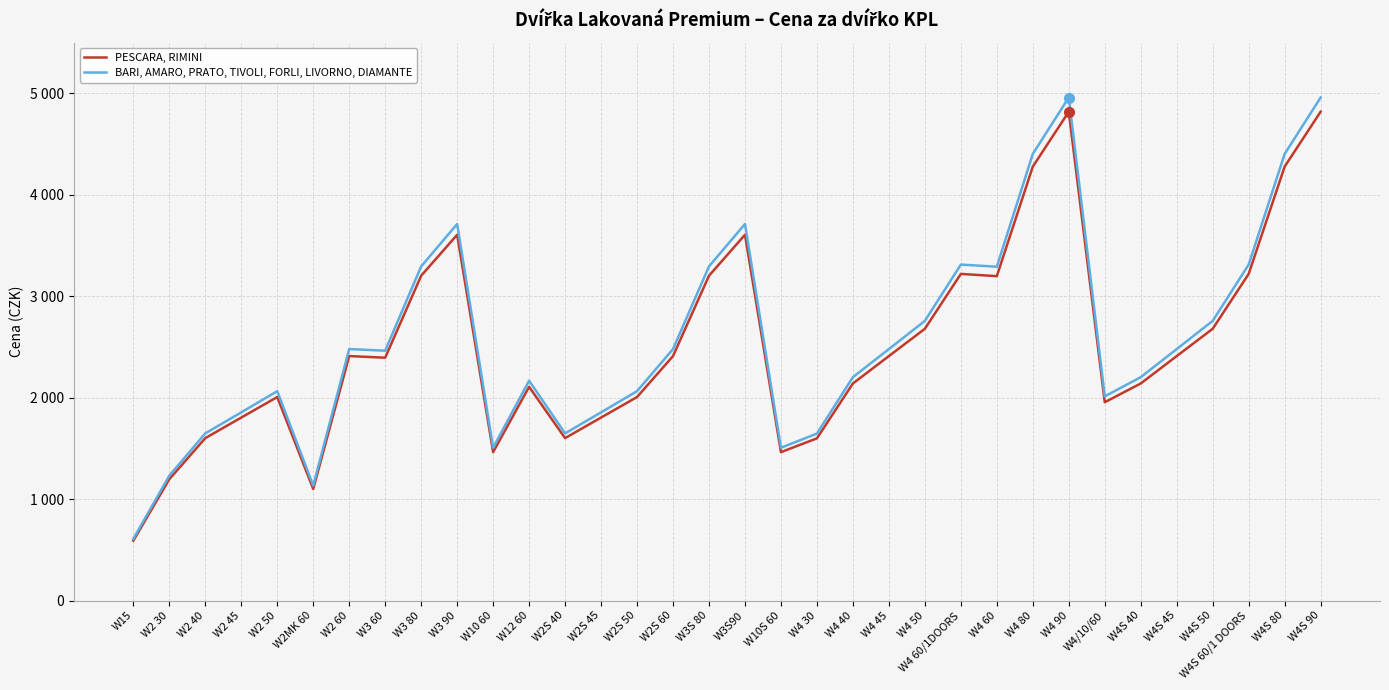

What position from the left is W2 45?

4